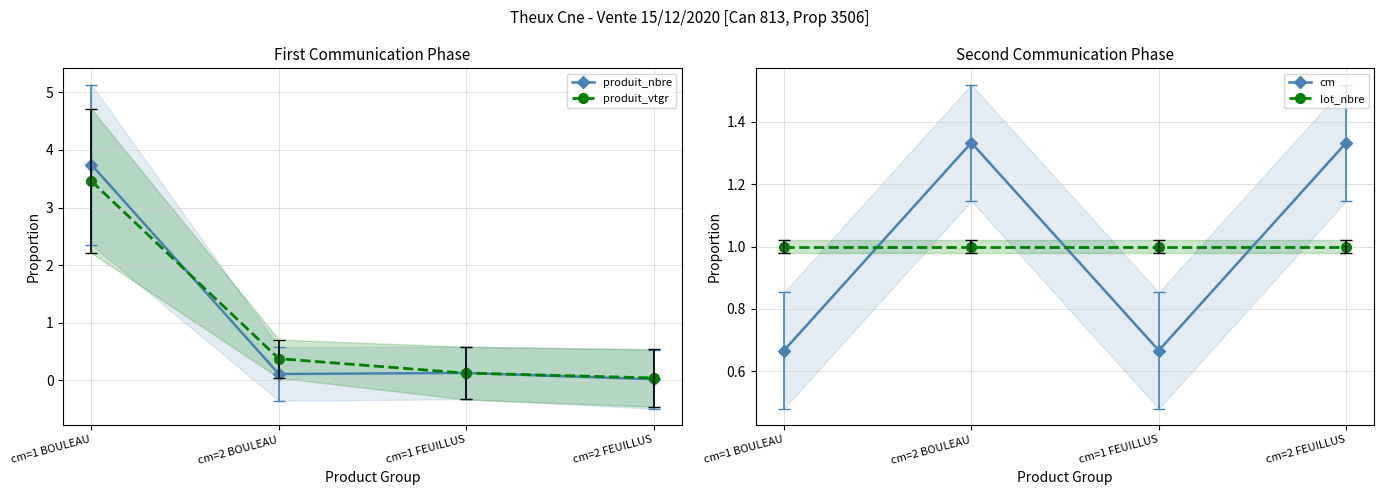

Which series ends up on top after the final intersection of cm and lot_nbre?

cm